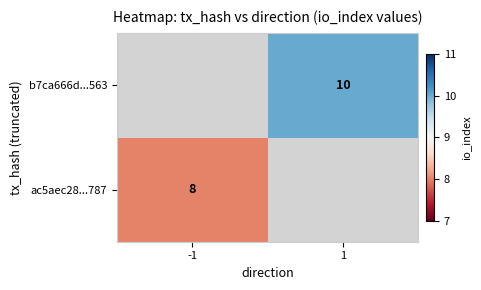

Is it true that ac5aec28...787 equals 2 at -1?

False